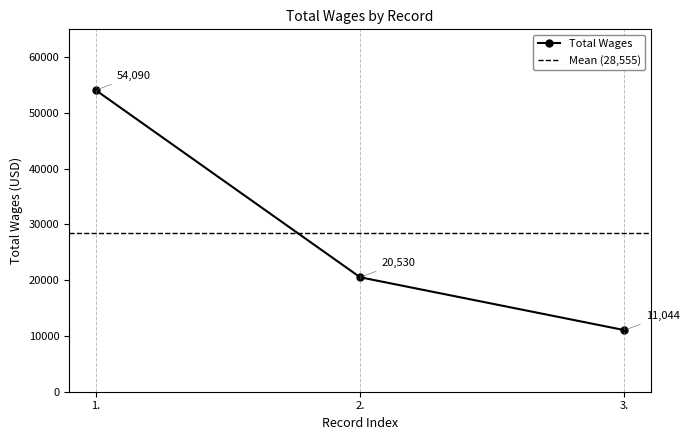

Reading left to right, list all the values displayed in this chart.

54090	20530	11044